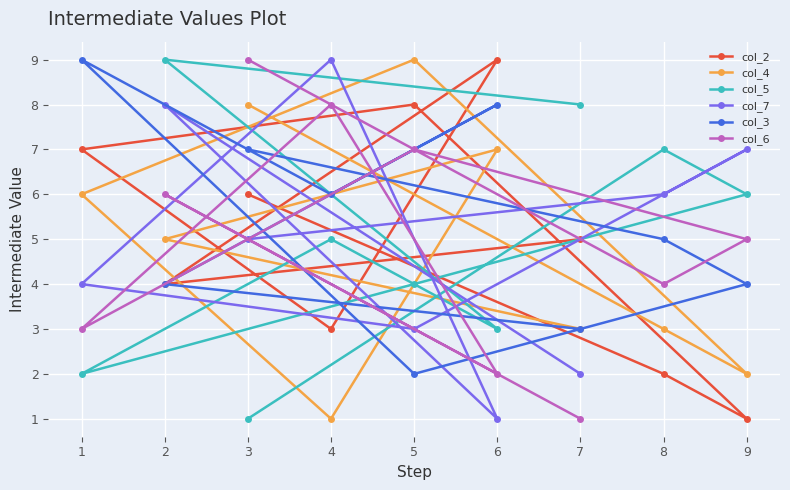

Is it true that col_7 equals 8 at 2?

True